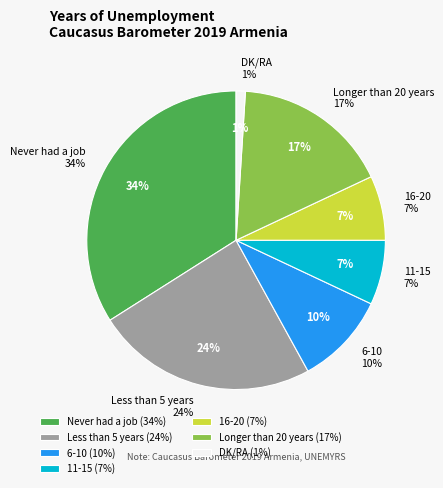

True or false: 6-10 accounts for 1% of the total.

False